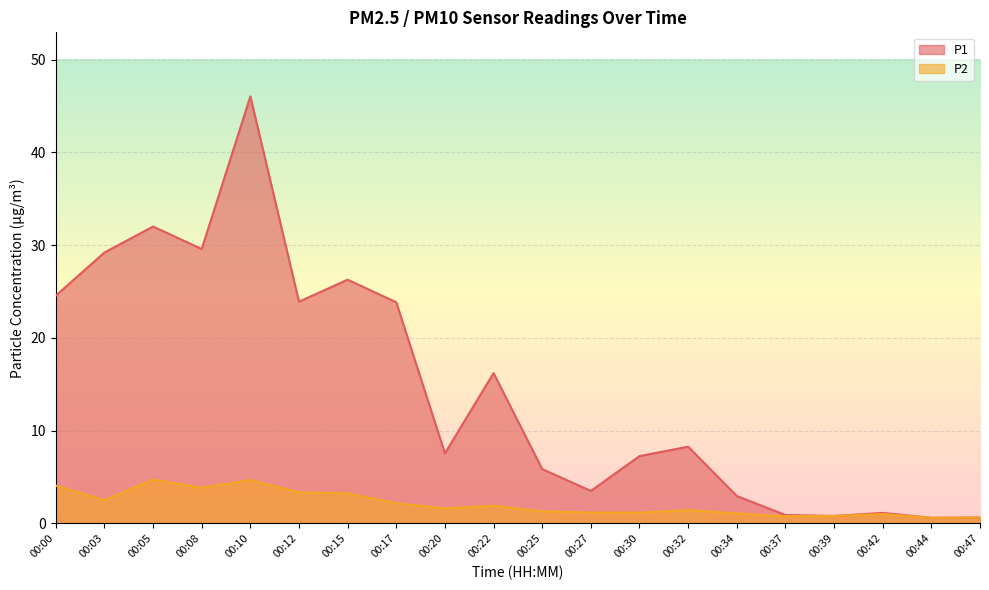

True or false: P2 and P1 cross at least once.

False